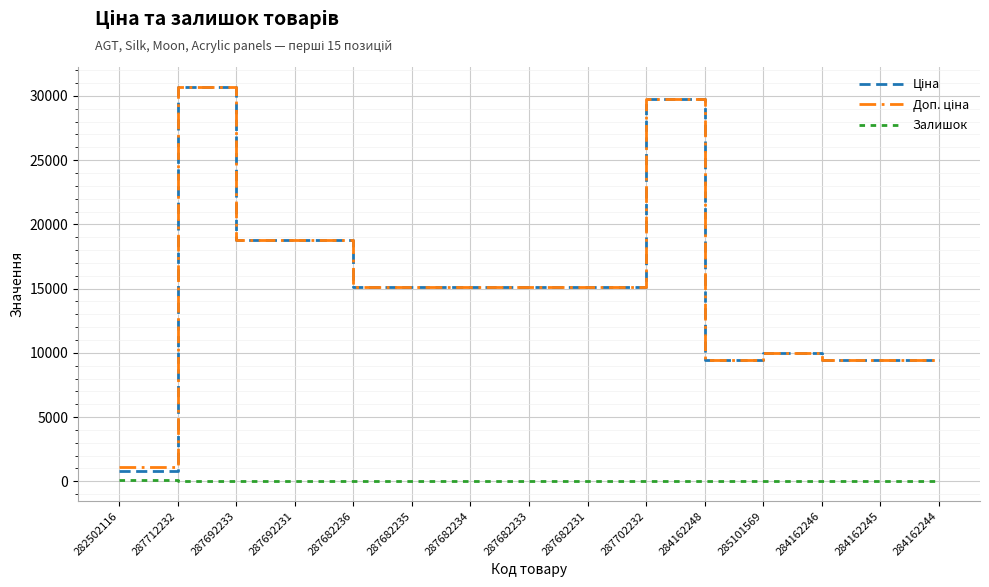

What position from the right is 287682235?

10